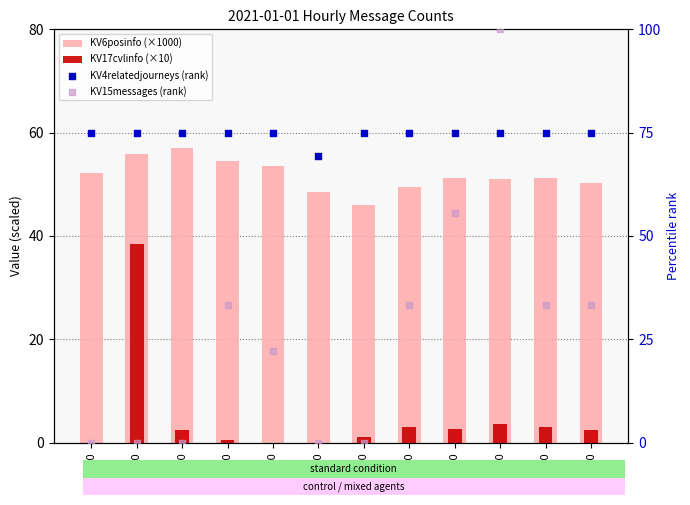

Which series has the widest spread of Y values?

KV15messages (rank)